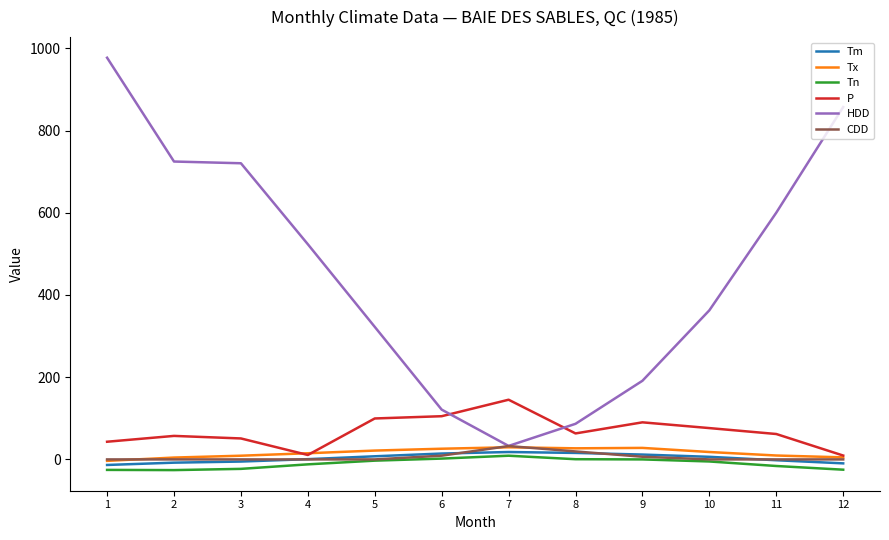

What is the difference between the second highest and minimum values in the Tn series?

28.0